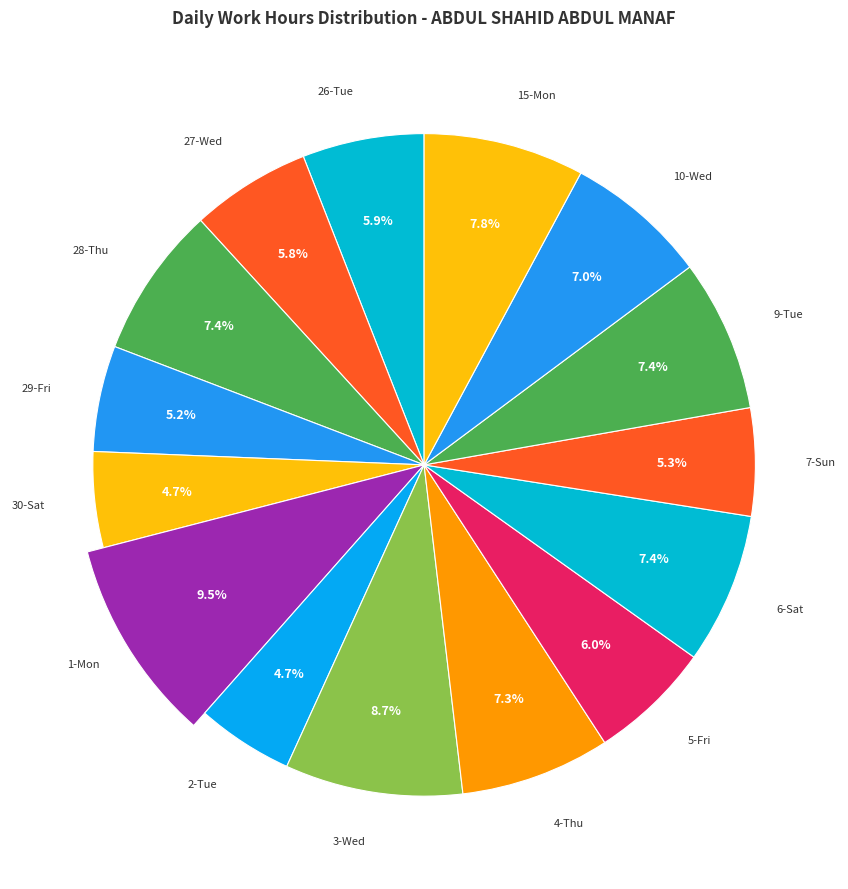

What is the smallest slice in the pie chart?

30-Sat